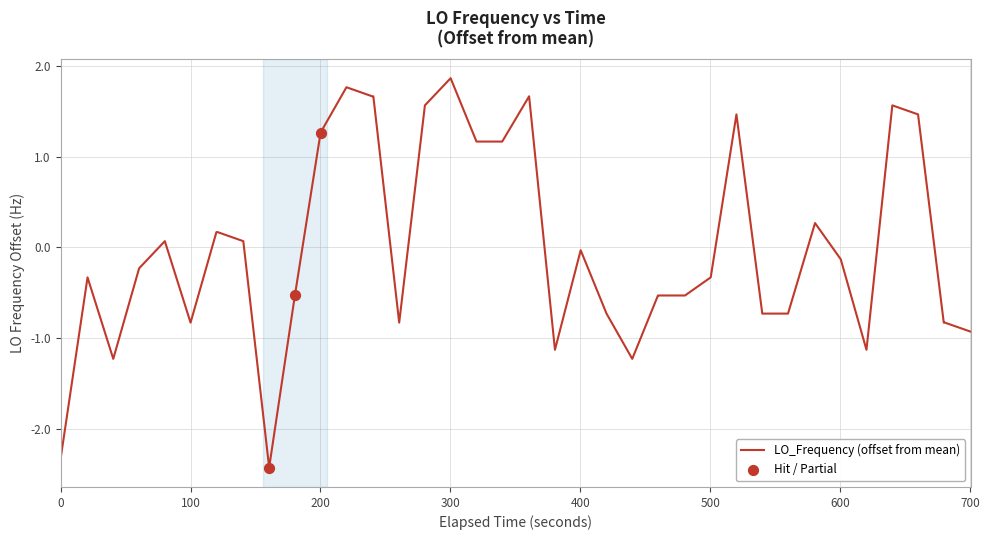

What is the maximum value shown in the chart?

1.9